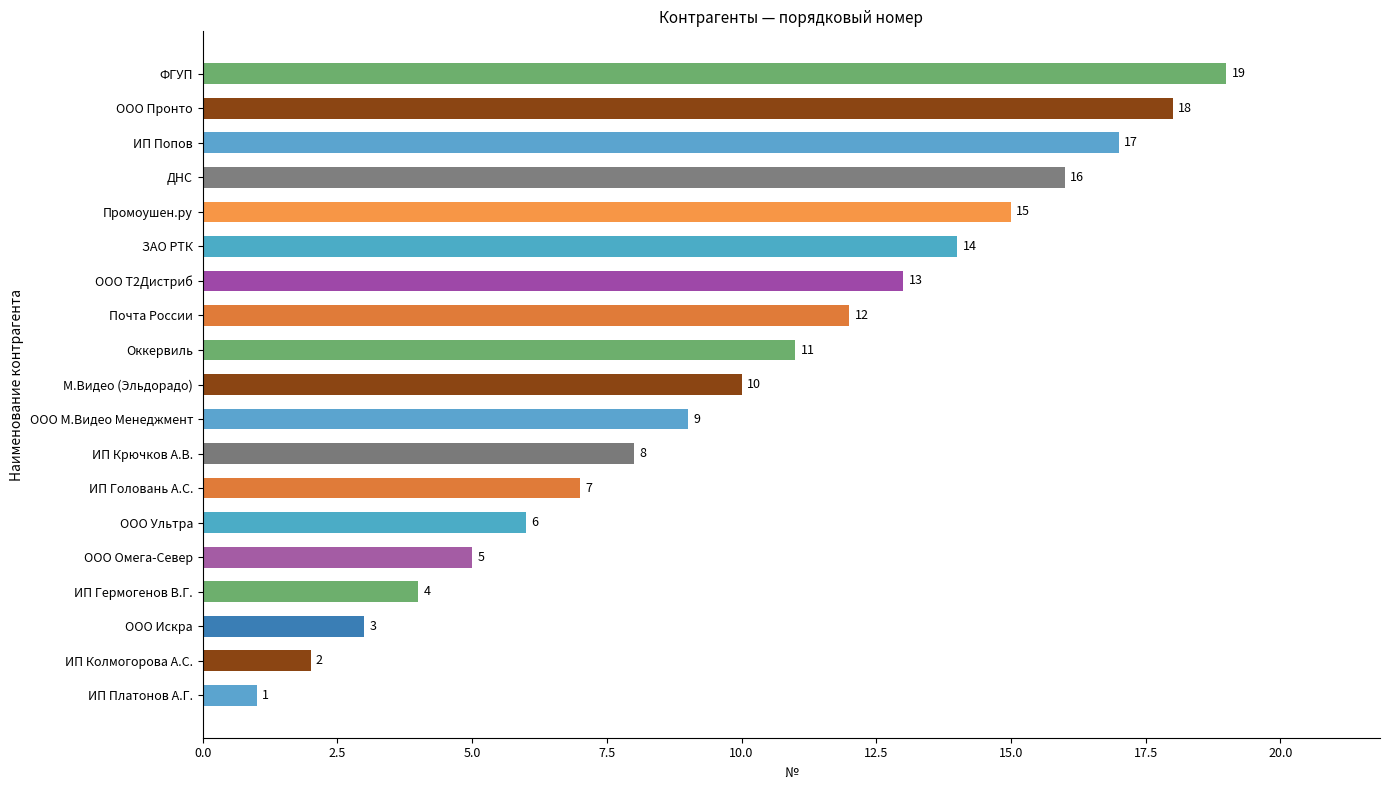

Rank the categories by value from lowest to highest.

ИП Платонов А.Г., ИП Колмогорова А.С., ООО Искра, ИП Гермогенов В.Г., ООО Омега-Север, ООО Ультра, ИП Головань А.С., ИП Крючков А.В., ООО М.Видео Менеджмент, М.Видео (Эльдорадо), Оккервиль, Почта России, ООО Т2Дистриб, ЗАО РТК, Промоушен.ру, ДНС, ИП Попов, ООО Пронто, ФГУП